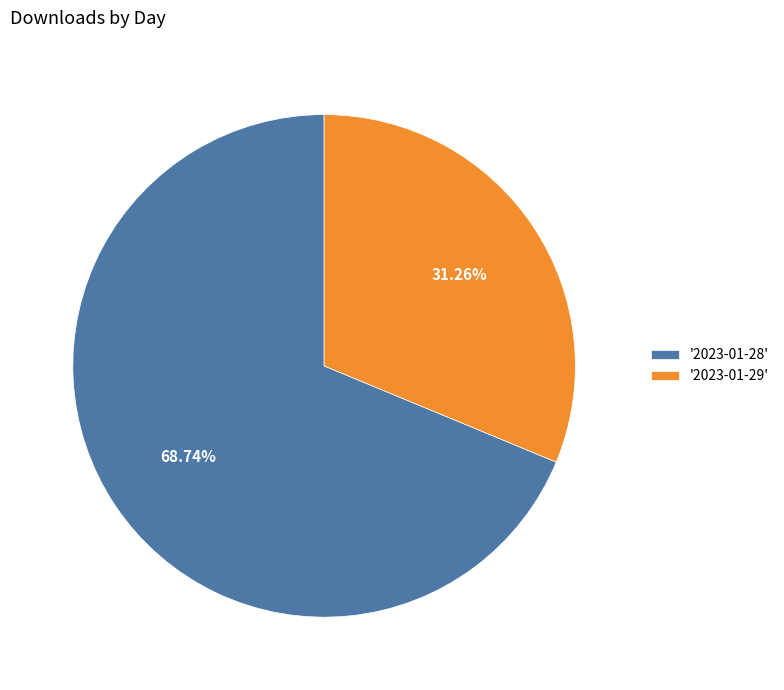

Rank the categories by value from highest to lowest.

'2023-01-28', '2023-01-29'